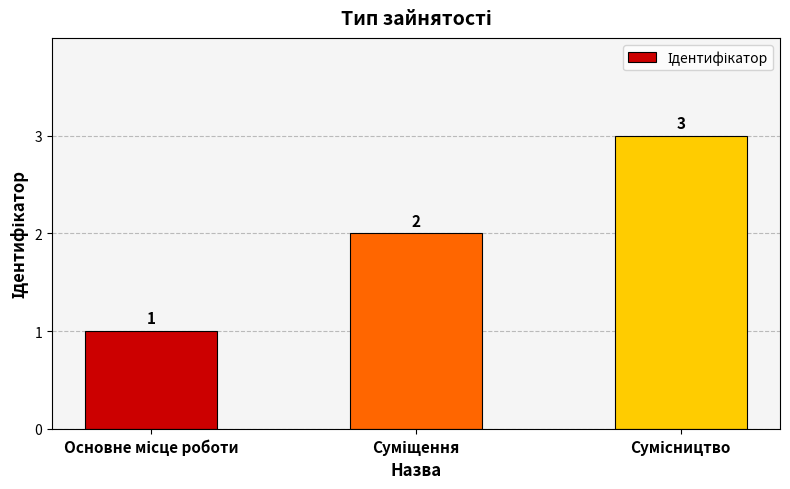

How many data points does each series have?

3